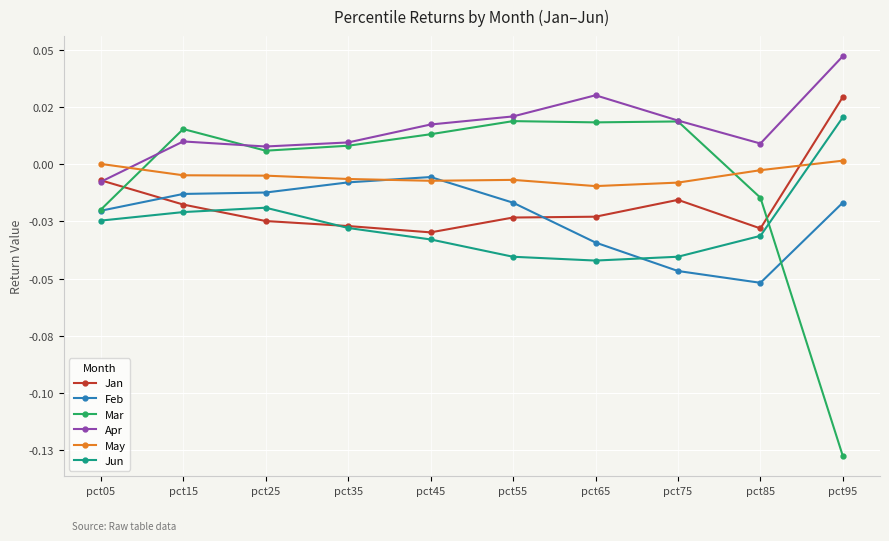

Between which two adjacent categories do Jan and Mar first intersect?

pct05 and pct15